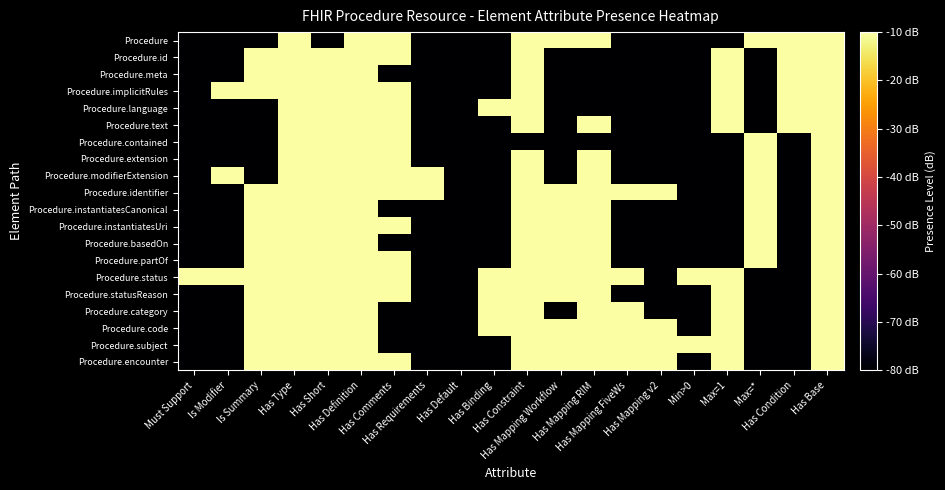

Reading left to right, transcribe all the data shown in this chart.

Procedure: Must Support=-80	Is Modifier=-80	Is Summary=-80	Has Type=-10	Has Short=-80	Has Definition=-10	Has Comments=-10	Has Requirements=-80	Has Default=-80	Has Binding=-80	Has Constraint=-10	Has Mapping Workflow=-10	Has Mapping RIM=-10	Has Mapping FiveWs=-80	Has Mapping v2=-80	Min>0=-80	Max=1=-80	Max=*=-10	Has Condition=-10	Has Base=-10
Procedure.id: Must Support=-80	Is Modifier=-80	Is Summary=-10	Has Type=-10	Has Short=-10	Has Definition=-10	Has Comments=-10	Has Requirements=-80	Has Default=-80	Has Binding=-80	Has Constraint=-10	Has Mapping Workflow=-80	Has Mapping RIM=-80	Has Mapping FiveWs=-80	Has Mapping v2=-80	Min>0=-80	Max=1=-10	Max=*=-80	Has Condition=-10	Has Base=-10
Procedure.meta: Must Support=-80	Is Modifier=-80	Is Summary=-10	Has Type=-10	Has Short=-10	Has Definition=-10	Has Comments=-80	Has Requirements=-80	Has Default=-80	Has Binding=-80	Has Constraint=-10	Has Mapping Workflow=-80	Has Mapping RIM=-80	Has Mapping FiveWs=-80	Has Mapping v2=-80	Min>0=-80	Max=1=-10	Max=*=-80	Has Condition=-10	Has Base=-10
Procedure.implicitRules: Must Support=-80	Is Modifier=-10	Is Summary=-10	Has Type=-10	Has Short=-10	Has Definition=-10	Has Comments=-10	Has Requirements=-80	Has Default=-80	Has Binding=-80	Has Constraint=-10	Has Mapping Workflow=-80	Has Mapping RIM=-80	Has Mapping FiveWs=-80	Has Mapping v2=-80	Min>0=-80	Max=1=-10	Max=*=-80	Has Condition=-10	Has Base=-10
Procedure.language: Must Support=-80	Is Modifier=-80	Is Summary=-80	Has Type=-10	Has Short=-10	Has Definition=-10	Has Comments=-10	Has Requirements=-80	Has Default=-80	Has Binding=-10	Has Constraint=-10	Has Mapping Workflow=-80	Has Mapping RIM=-80	Has Mapping FiveWs=-80	Has Mapping v2=-80	Min>0=-80	Max=1=-10	Max=*=-80	Has Condition=-10	Has Base=-10
Procedure.text: Must Support=-80	Is Modifier=-80	Is Summary=-80	Has Type=-10	Has Short=-10	Has Definition=-10	Has Comments=-10	Has Requirements=-80	Has Default=-80	Has Binding=-80	Has Constraint=-10	Has Mapping Workflow=-80	Has Mapping RIM=-10	Has Mapping FiveWs=-80	Has Mapping v2=-80	Min>0=-80	Max=1=-10	Max=*=-80	Has Condition=-10	Has Base=-10
Procedure.contained: Must Support=-80	Is Modifier=-80	Is Summary=-80	Has Type=-10	Has Short=-10	Has Definition=-10	Has Comments=-10	Has Requirements=-80	Has Default=-80	Has Binding=-80	Has Constraint=-80	Has Mapping Workflow=-80	Has Mapping RIM=-80	Has Mapping FiveWs=-80	Has Mapping v2=-80	Min>0=-80	Max=1=-80	Max=*=-10	Has Condition=-80	Has Base=-10
Procedure.extension: Must Support=-80	Is Modifier=-80	Is Summary=-80	Has Type=-10	Has Short=-10	Has Definition=-10	Has Comments=-10	Has Requirements=-80	Has Default=-80	Has Binding=-80	Has Constraint=-10	Has Mapping Workflow=-80	Has Mapping RIM=-10	Has Mapping FiveWs=-80	Has Mapping v2=-80	Min>0=-80	Max=1=-80	Max=*=-10	Has Condition=-80	Has Base=-10
Procedure.modifierExtension: Must Support=-80	Is Modifier=-10	Is Summary=-80	Has Type=-10	Has Short=-10	Has Definition=-10	Has Comments=-10	Has Requirements=-10	Has Default=-80	Has Binding=-80	Has Constraint=-10	Has Mapping Workflow=-80	Has Mapping RIM=-10	Has Mapping FiveWs=-80	Has Mapping v2=-80	Min>0=-80	Max=1=-80	Max=*=-10	Has Condition=-80	Has Base=-10
Procedure.identifier: Must Support=-80	Is Modifier=-80	Is Summary=-10	Has Type=-10	Has Short=-10	Has Definition=-10	Has Comments=-10	Has Requirements=-10	Has Default=-80	Has Binding=-80	Has Constraint=-10	Has Mapping Workflow=-10	Has Mapping RIM=-10	Has Mapping FiveWs=-10	Has Mapping v2=-10	Min>0=-80	Max=1=-80	Max=*=-10	Has Condition=-80	Has Base=-10
Procedure.instantiatesCanonical: Must Support=-80	Is Modifier=-80	Is Summary=-10	Has Type=-10	Has Short=-10	Has Definition=-10	Has Comments=-80	Has Requirements=-80	Has Default=-80	Has Binding=-80	Has Constraint=-10	Has Mapping Workflow=-10	Has Mapping RIM=-10	Has Mapping FiveWs=-80	Has Mapping v2=-80	Min>0=-80	Max=1=-80	Max=*=-10	Has Condition=-80	Has Base=-10
Procedure.instantiatesUri: Must Support=-80	Is Modifier=-80	Is Summary=-10	Has Type=-10	Has Short=-10	Has Definition=-10	Has Comments=-10	Has Requirements=-80	Has Default=-80	Has Binding=-80	Has Constraint=-10	Has Mapping Workflow=-10	Has Mapping RIM=-10	Has Mapping FiveWs=-80	Has Mapping v2=-80	Min>0=-80	Max=1=-80	Max=*=-10	Has Condition=-80	Has Base=-10
Procedure.basedOn: Must Support=-80	Is Modifier=-80	Is Summary=-10	Has Type=-10	Has Short=-10	Has Definition=-10	Has Comments=-80	Has Requirements=-80	Has Default=-80	Has Binding=-80	Has Constraint=-10	Has Mapping Workflow=-10	Has Mapping RIM=-10	Has Mapping FiveWs=-80	Has Mapping v2=-80	Min>0=-80	Max=1=-80	Max=*=-10	Has Condition=-80	Has Base=-10
Procedure.partOf: Must Support=-80	Is Modifier=-80	Is Summary=-10	Has Type=-10	Has Short=-10	Has Definition=-10	Has Comments=-10	Has Requirements=-80	Has Default=-80	Has Binding=-80	Has Constraint=-10	Has Mapping Workflow=-10	Has Mapping RIM=-10	Has Mapping FiveWs=-80	Has Mapping v2=-80	Min>0=-80	Max=1=-80	Max=*=-10	Has Condition=-80	Has Base=-10
Procedure.status: Must Support=-10	Is Modifier=-10	Is Summary=-10	Has Type=-10	Has Short=-10	Has Definition=-10	Has Comments=-10	Has Requirements=-80	Has Default=-80	Has Binding=-10	Has Constraint=-10	Has Mapping Workflow=-10	Has Mapping RIM=-10	Has Mapping FiveWs=-10	Has Mapping v2=-80	Min>0=-10	Max=1=-10	Max=*=-80	Has Condition=-80	Has Base=-10
Procedure.statusReason: Must Support=-80	Is Modifier=-80	Is Summary=-10	Has Type=-10	Has Short=-10	Has Definition=-10	Has Comments=-10	Has Requirements=-80	Has Default=-80	Has Binding=-10	Has Constraint=-10	Has Mapping Workflow=-10	Has Mapping RIM=-10	Has Mapping FiveWs=-80	Has Mapping v2=-80	Min>0=-80	Max=1=-10	Max=*=-80	Has Condition=-80	Has Base=-10
Procedure.category: Must Support=-80	Is Modifier=-80	Is Summary=-10	Has Type=-10	Has Short=-10	Has Definition=-10	Has Comments=-80	Has Requirements=-80	Has Default=-80	Has Binding=-10	Has Constraint=-10	Has Mapping Workflow=-80	Has Mapping RIM=-10	Has Mapping FiveWs=-10	Has Mapping v2=-80	Min>0=-80	Max=1=-10	Max=*=-80	Has Condition=-80	Has Base=-10
Procedure.code: Must Support=-80	Is Modifier=-80	Is Summary=-10	Has Type=-10	Has Short=-10	Has Definition=-10	Has Comments=-80	Has Requirements=-80	Has Default=-80	Has Binding=-10	Has Constraint=-10	Has Mapping Workflow=-10	Has Mapping RIM=-10	Has Mapping FiveWs=-10	Has Mapping v2=-10	Min>0=-80	Max=1=-10	Max=*=-80	Has Condition=-80	Has Base=-10
Procedure.subject: Must Support=-80	Is Modifier=-80	Is Summary=-10	Has Type=-10	Has Short=-10	Has Definition=-10	Has Comments=-80	Has Requirements=-80	Has Default=-80	Has Binding=-80	Has Constraint=-10	Has Mapping Workflow=-10	Has Mapping RIM=-10	Has Mapping FiveWs=-10	Has Mapping v2=-10	Min>0=-10	Max=1=-10	Max=*=-80	Has Condition=-80	Has Base=-10
Procedure.encounter: Must Support=-80	Is Modifier=-80	Is Summary=-10	Has Type=-10	Has Short=-10	Has Definition=-10	Has Comments=-10	Has Requirements=-80	Has Default=-80	Has Binding=-80	Has Constraint=-10	Has Mapping Workflow=-10	Has Mapping RIM=-10	Has Mapping FiveWs=-10	Has Mapping v2=-10	Min>0=-80	Max=1=-10	Max=*=-80	Has Condition=-80	Has Base=-10